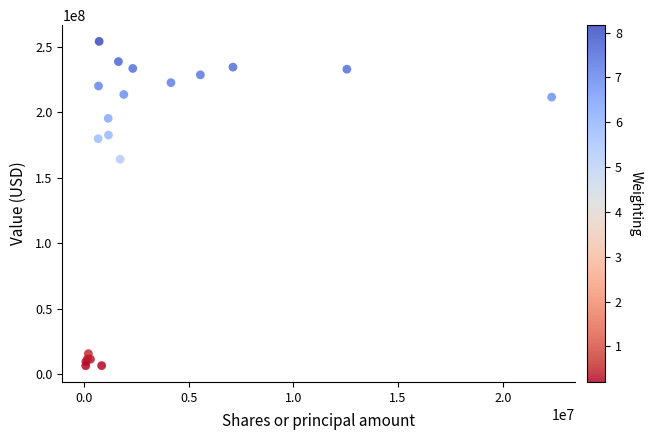

What Y value in the scatter plot is closest to 130398835?

164227761